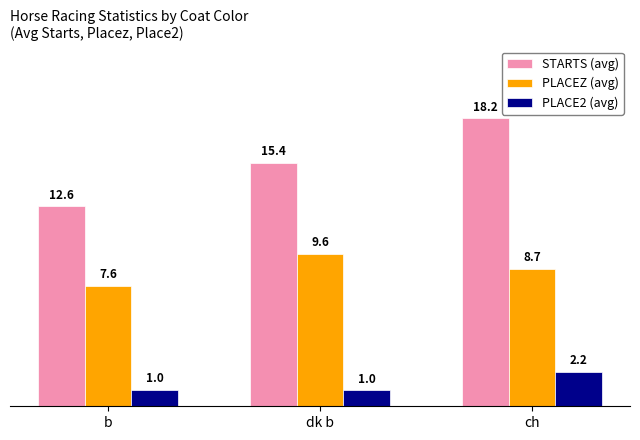

Reading left to right, transcribe all the data shown in this chart.

STARTS (avg): b=12.6	dk b=15.4	ch=18.2
PLACEZ (avg): b=7.6	dk b=9.6	ch=8.7
PLACE2 (avg): b=1.0	dk b=1.0	ch=2.2